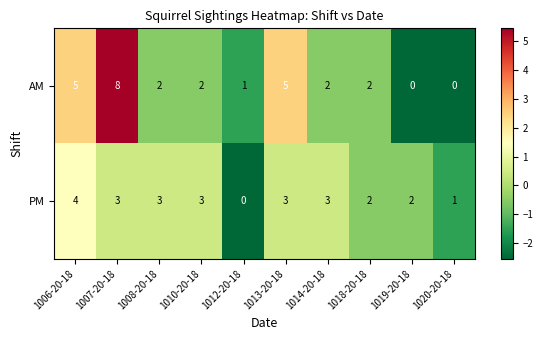

The value of AM at 1008-20-18 is 2. True or false?

True